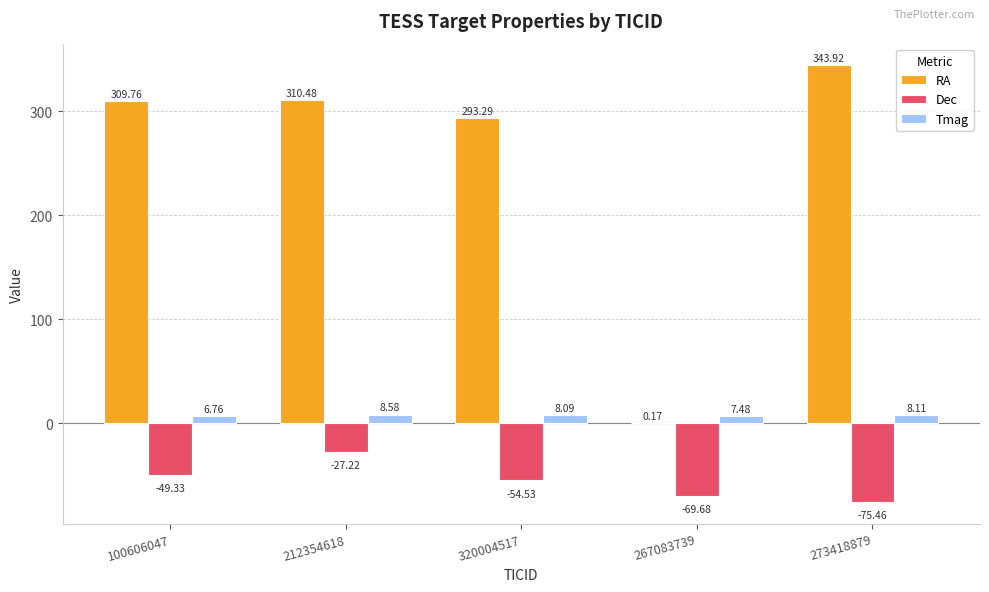

Between 212354618 and 320004517, which series saw the biggest shift?

Dec